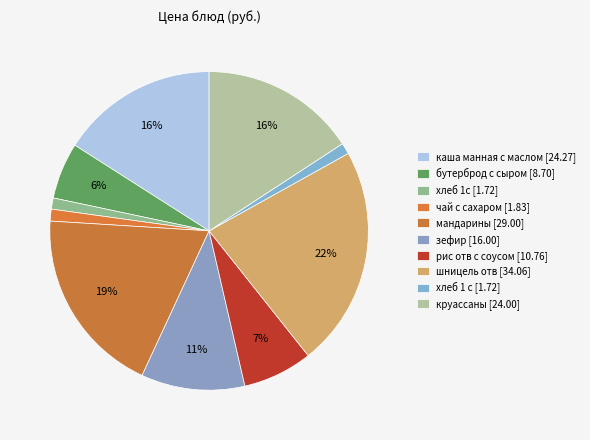

Which slice is the largest?

шницель отв